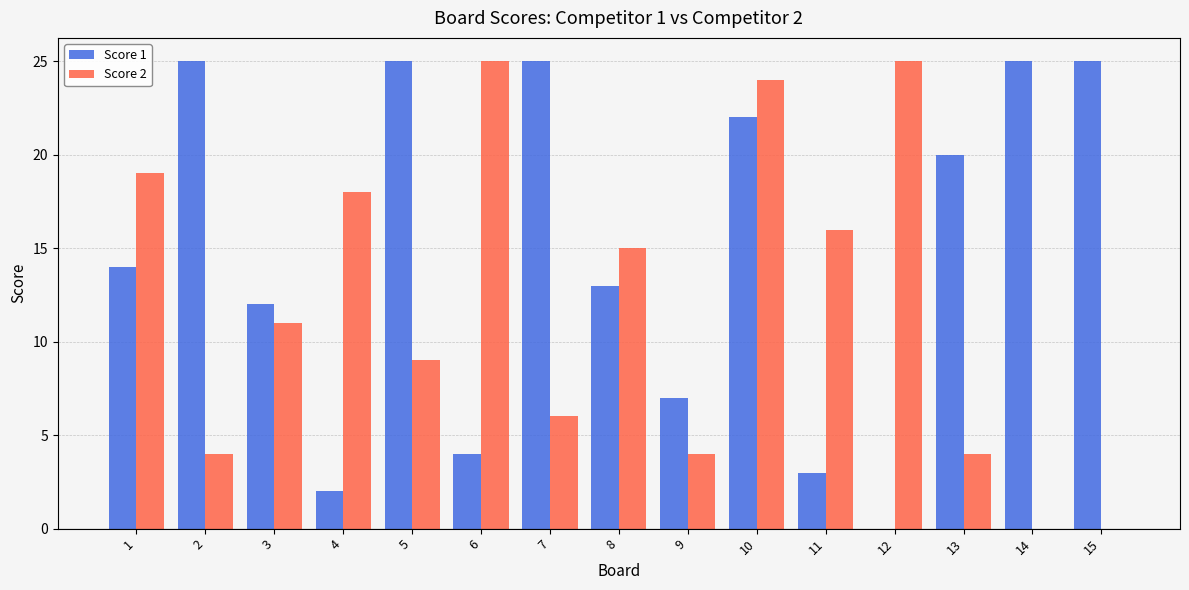

Between 10 and 15, which series saw the biggest shift?

Score 2